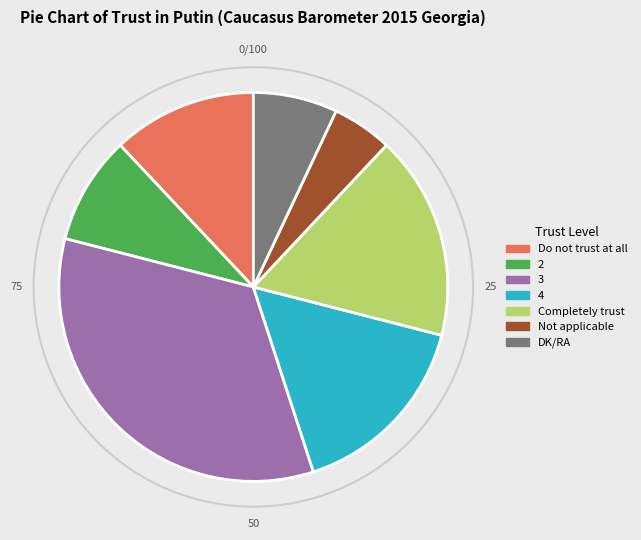

Which slice is the smallest?

Not applicable